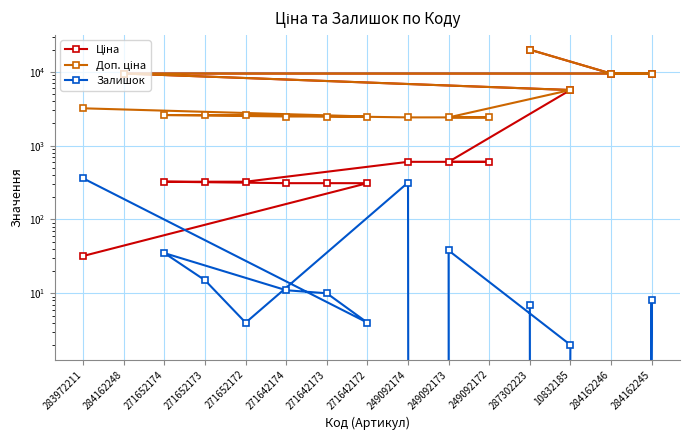

What is the value of the Доп. ціна point at the 8th from the left?

2414.8